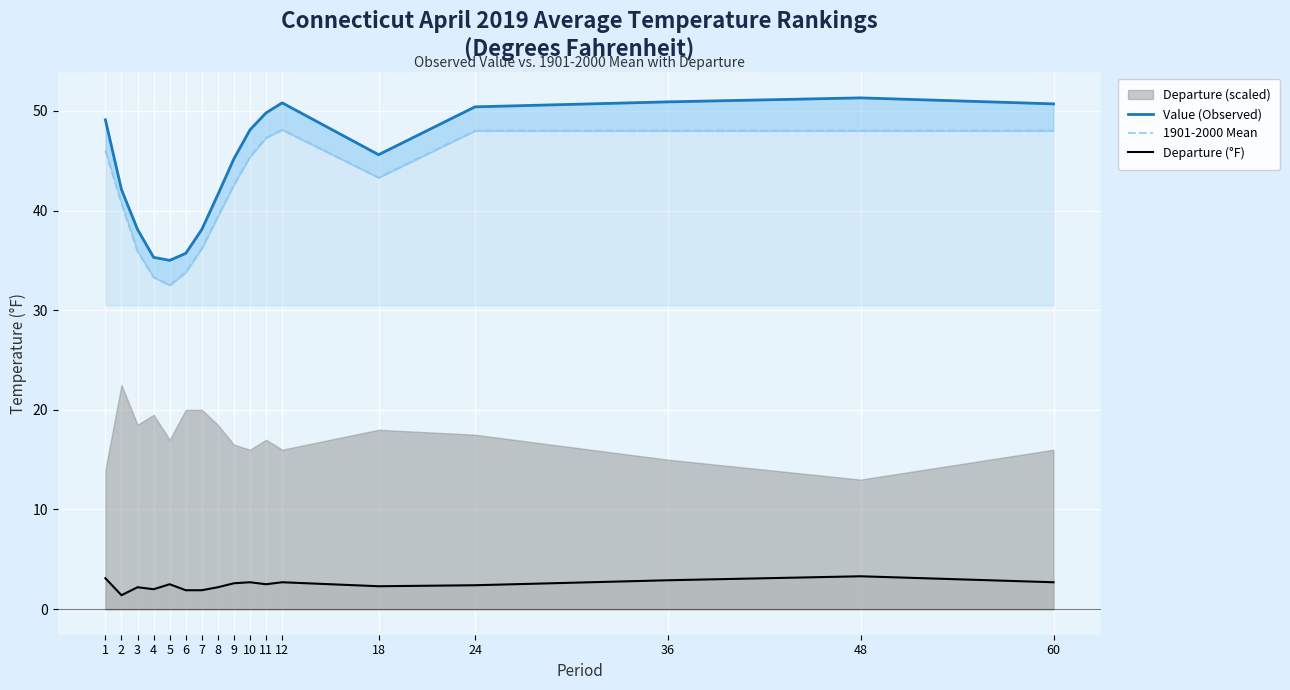

Reading left to right, list all the values displayed in this chart.

Value (Observed): 49.1	42.1	38.1	35.3	35.0	35.7	38.1	41.6	45.2	48.1	49.8	50.8	45.6	50.4	50.9	51.3	50.7
1901-2000 Mean: 46.0	40.7	35.9	33.3	32.5	33.8	36.2	39.4	42.6	45.4	47.3	48.1	43.3	48.0	48.0	48.0	48.0
Departure (°F): 3.1	1.4	2.2	2.0	2.5	1.9	1.9	2.2	2.6	2.7	2.5	2.7	2.3	2.4	2.9	3.3	2.7